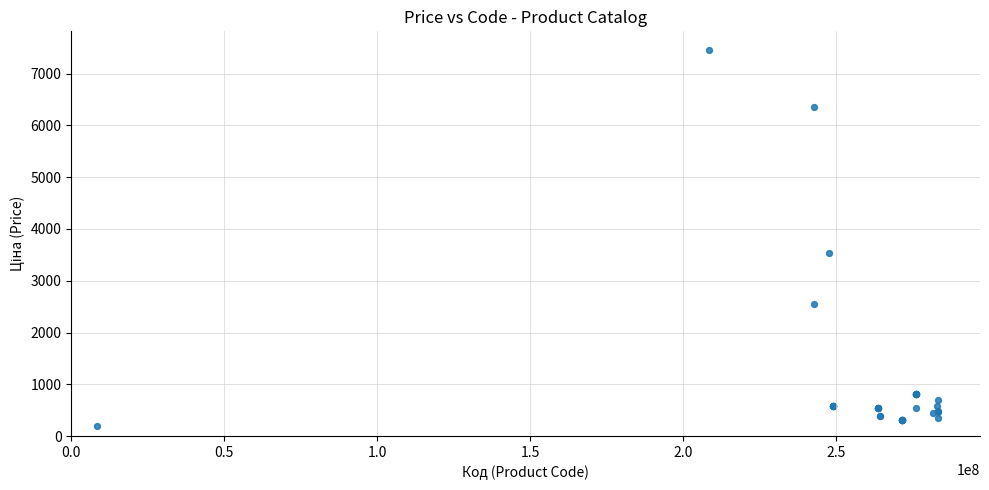

What Y value in the scatter plot is closest to 3825?

3533.1